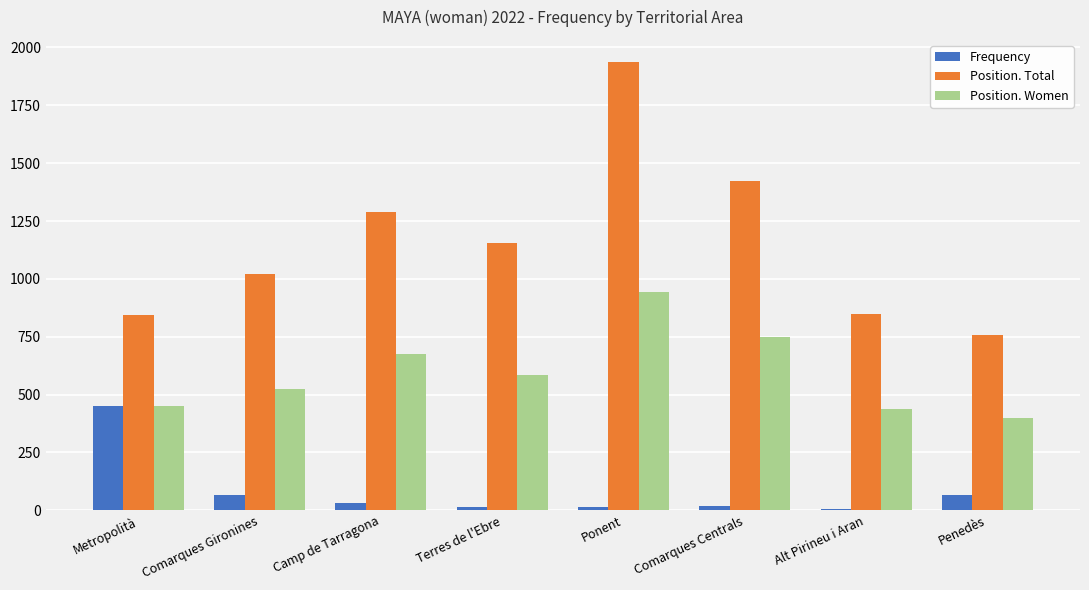

Which category has the highest value across all series?

Ponent